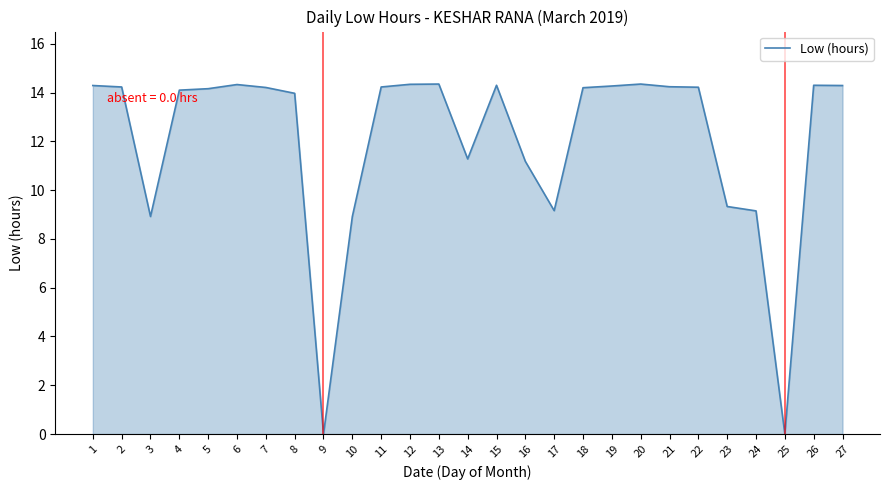

Read the value at 1.

14.3